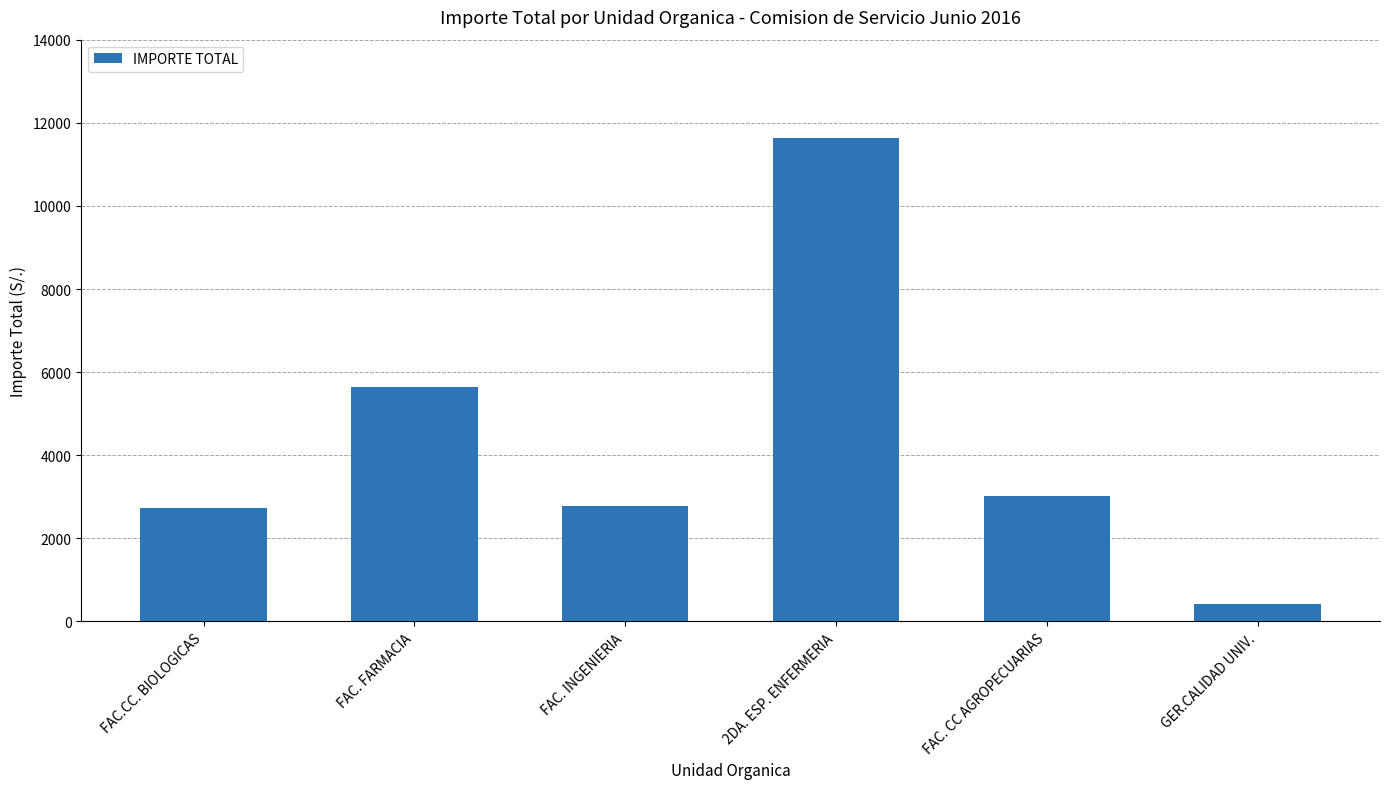

What is the sum of the values at FAC. INGENIERIA and GER.CALIDAD UNIV.?

3200.0